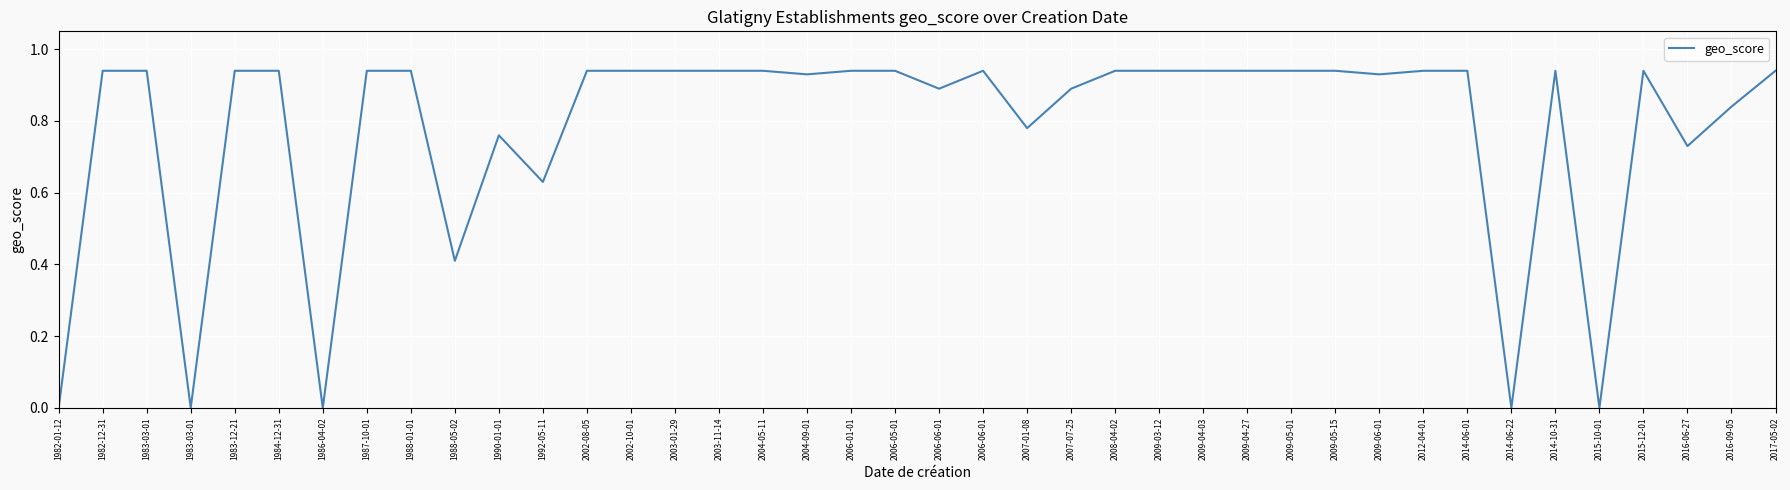

Is it true that the value at 2017-05-02 is 0.9?

True